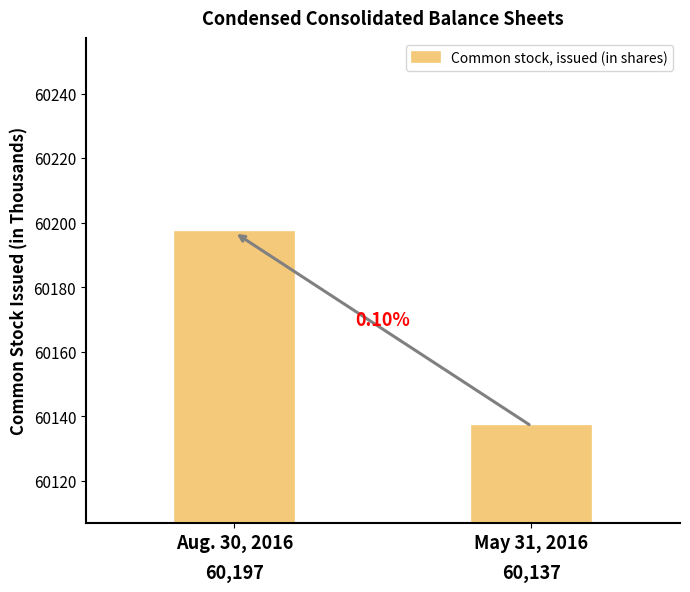

What is the value of the 1st bar from the left?

60197